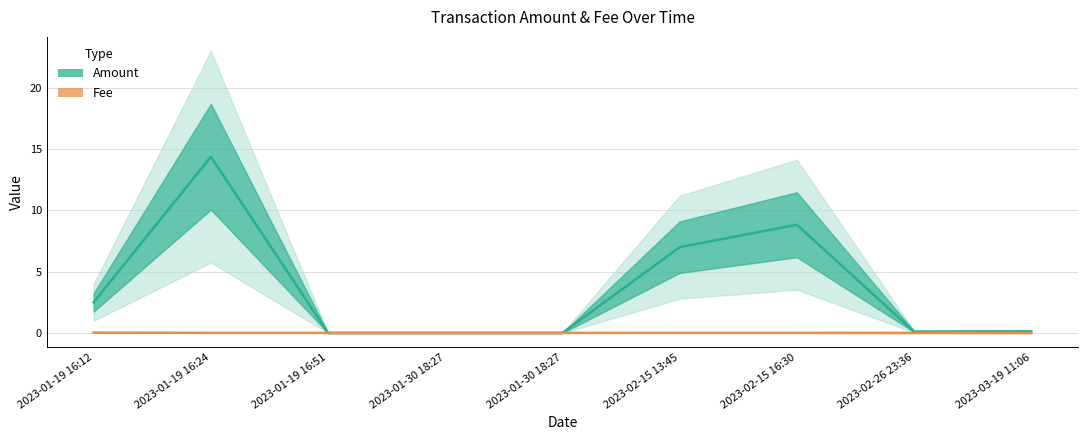

Reading right to left, transcribe all the data shown in this chart.

Amount: 0.1	0.1	8.8	7.0	0.0	0.0	0.0	14.4	2.5
Fee: 0.0	0.0	0.0	0.0	0.0	0.0	0.0	0.0	0.0